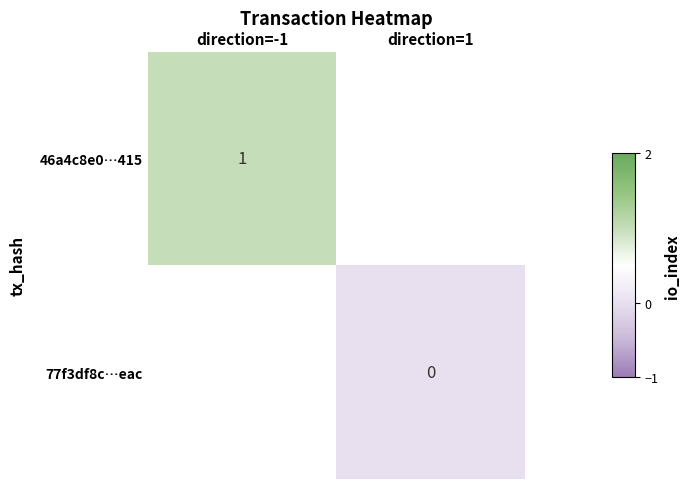

The 46a4c8e0…415 series shows 0.3 at direction=-1. True or false?

False